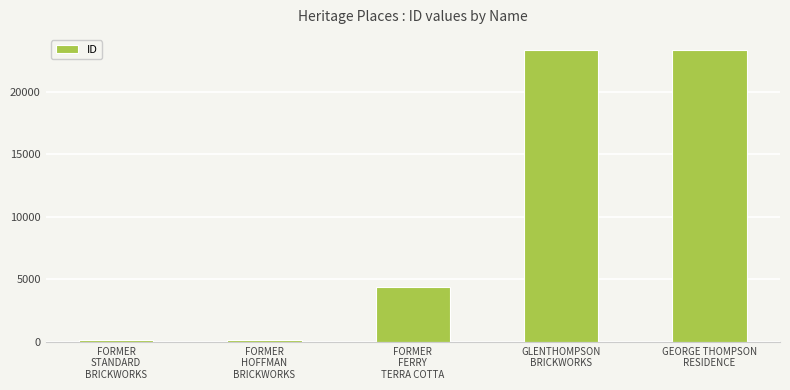

Is it true that the value at GLENTHOMPSON
BRICKWORKS is 23386?

True